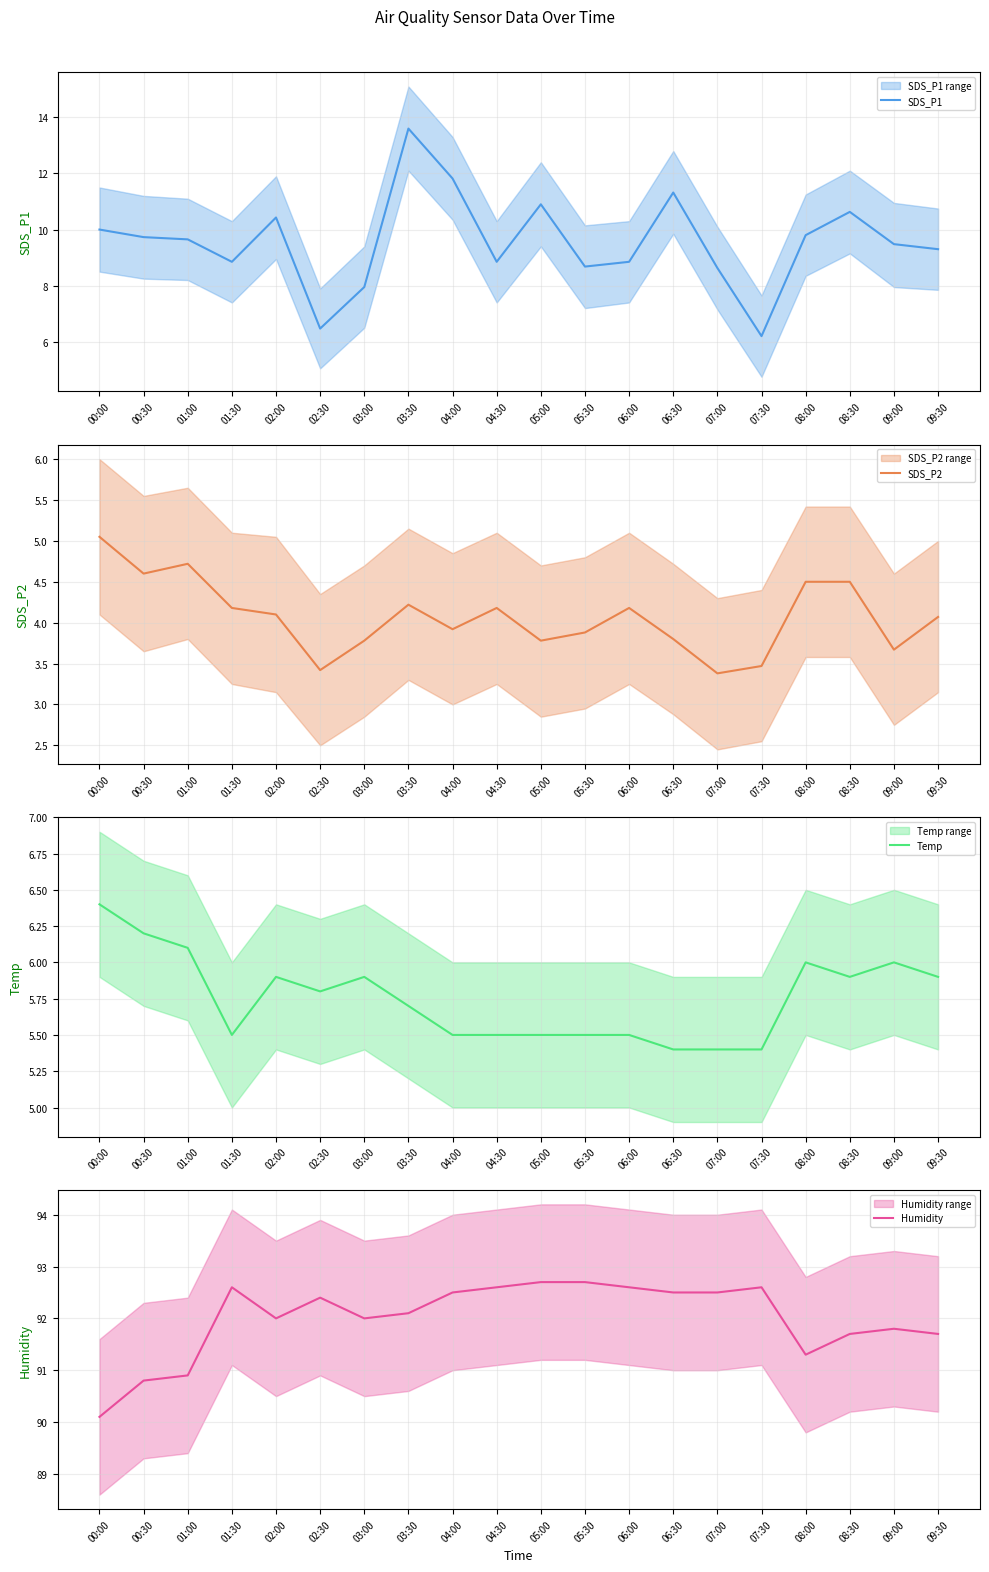

The value of SDS_P2 at 09:00 is 3.7. True or false?

True